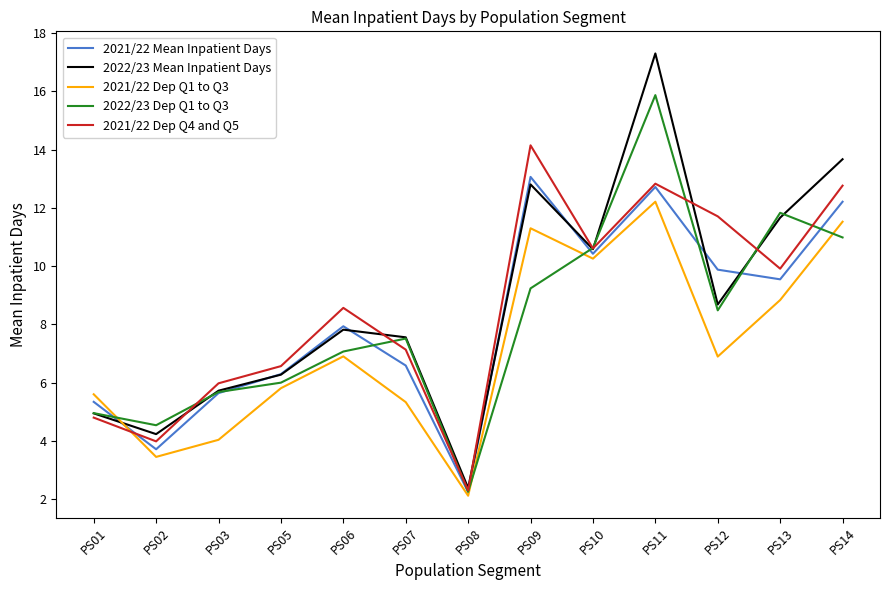

What is the average value of the 2021/22 Dep Q1 to Q3 series?

7.3